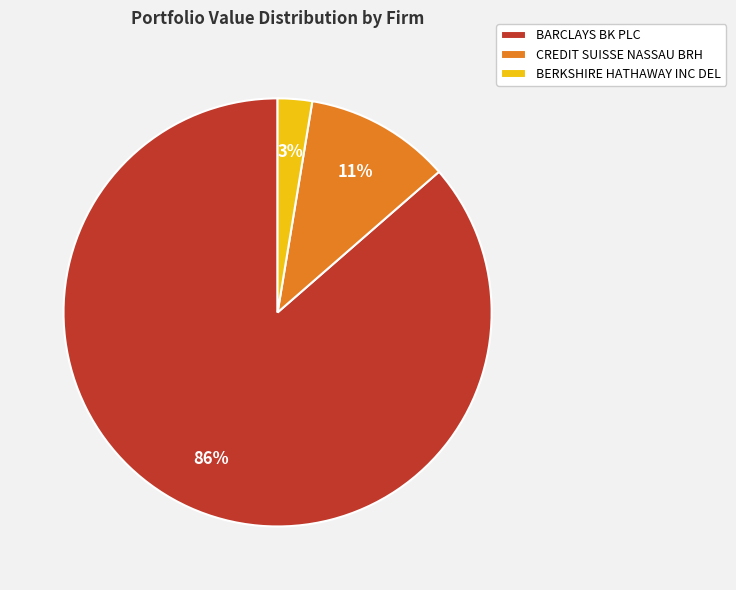

What percentage is the CREDIT SUISSE NASSAU BRH slice, to the nearest percent?

11%